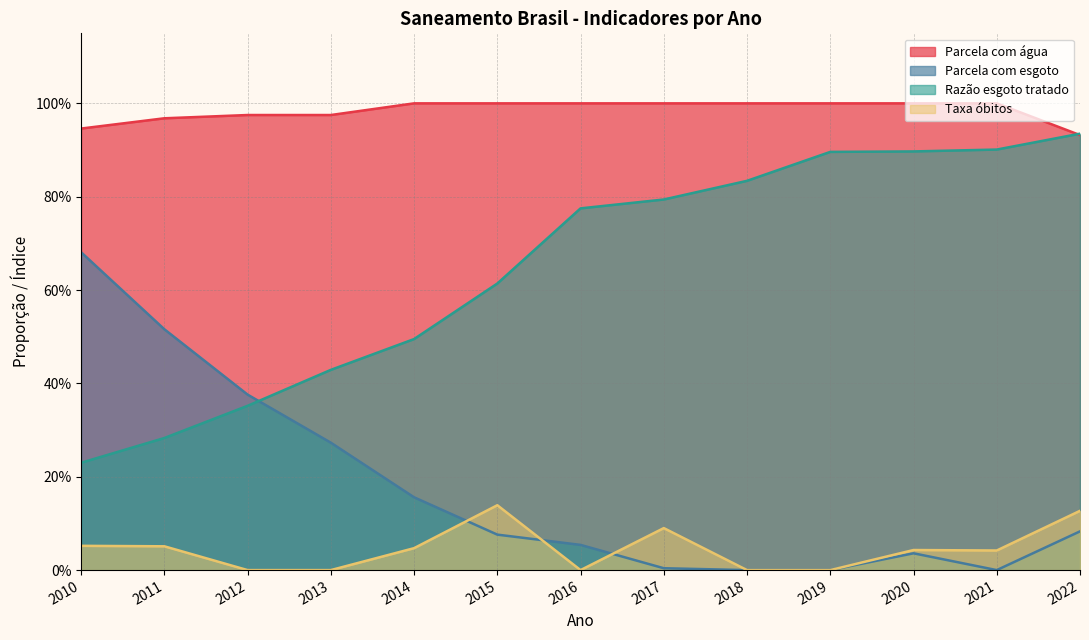

How many intersections are there between Razão esgoto tratado and Parcela com água?

1